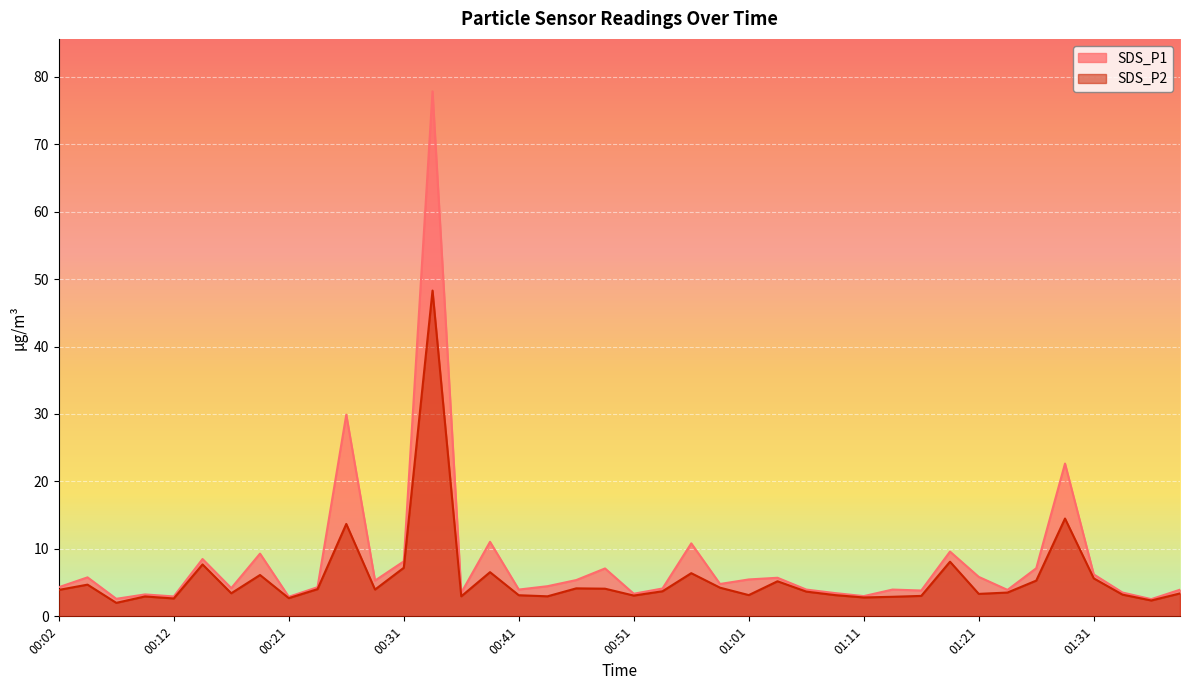

True or false: SDS_P2 has more than 2 interior local peaks.

True